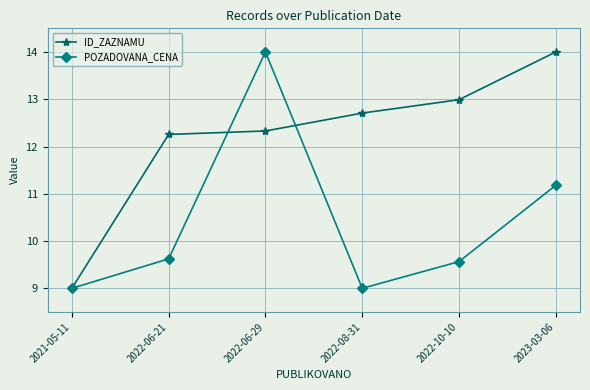

Which series has the largest total across all categories?

ID_ZAZNAMU